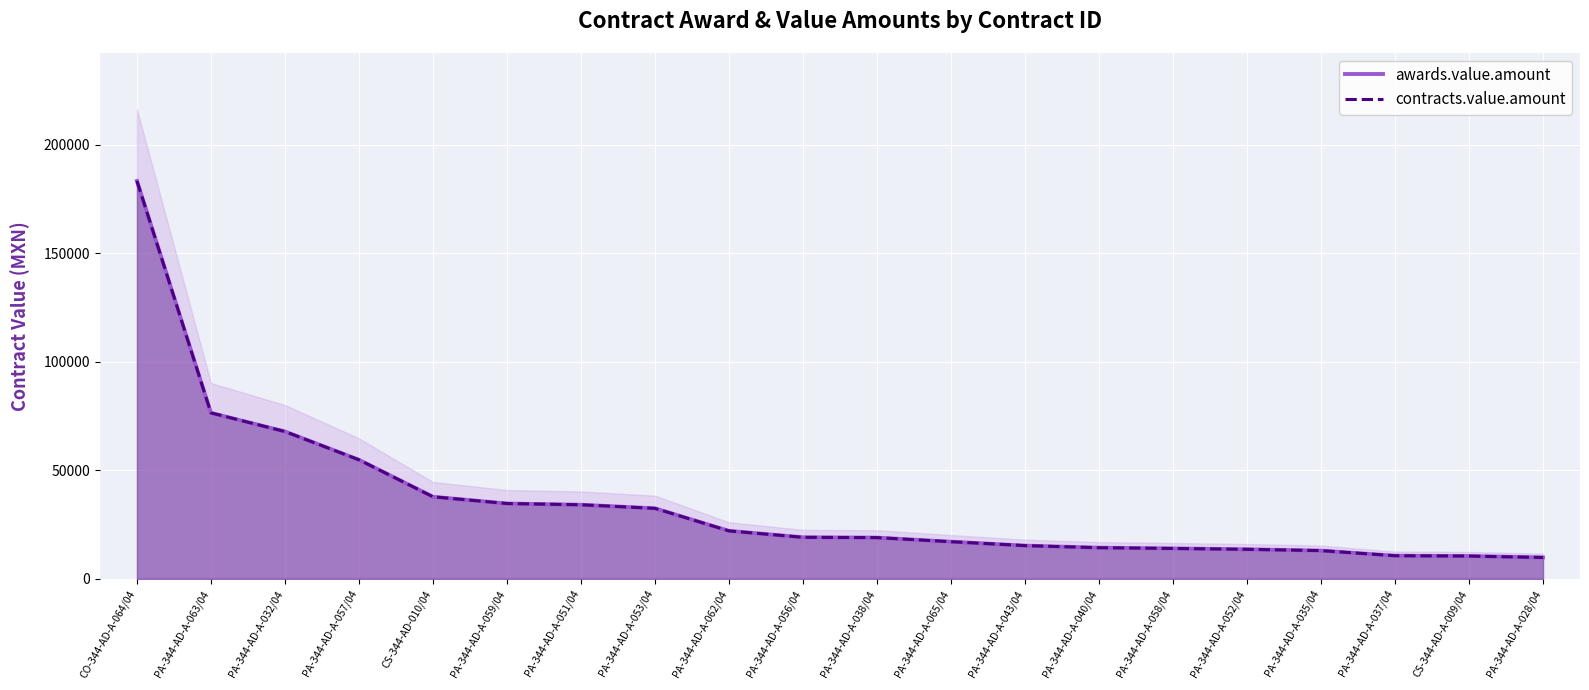

Rank the series by their maximum value, from highest to lowest.

awards.value.amount, contracts.value.amount